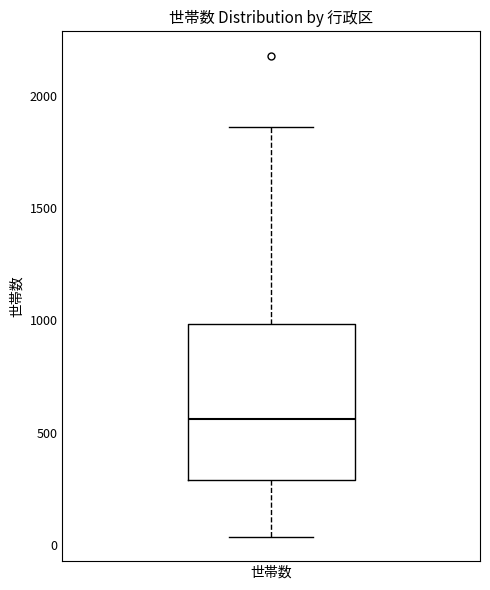

Transcribe this box plot: give where the median line is, the range the box spans, and where the two whiskers end, as read against the y-axis. The values are not printed on the chart, so give them approximately, as read against the axis.

median 550, box 300 to 1000, whiskers 50 to 1850